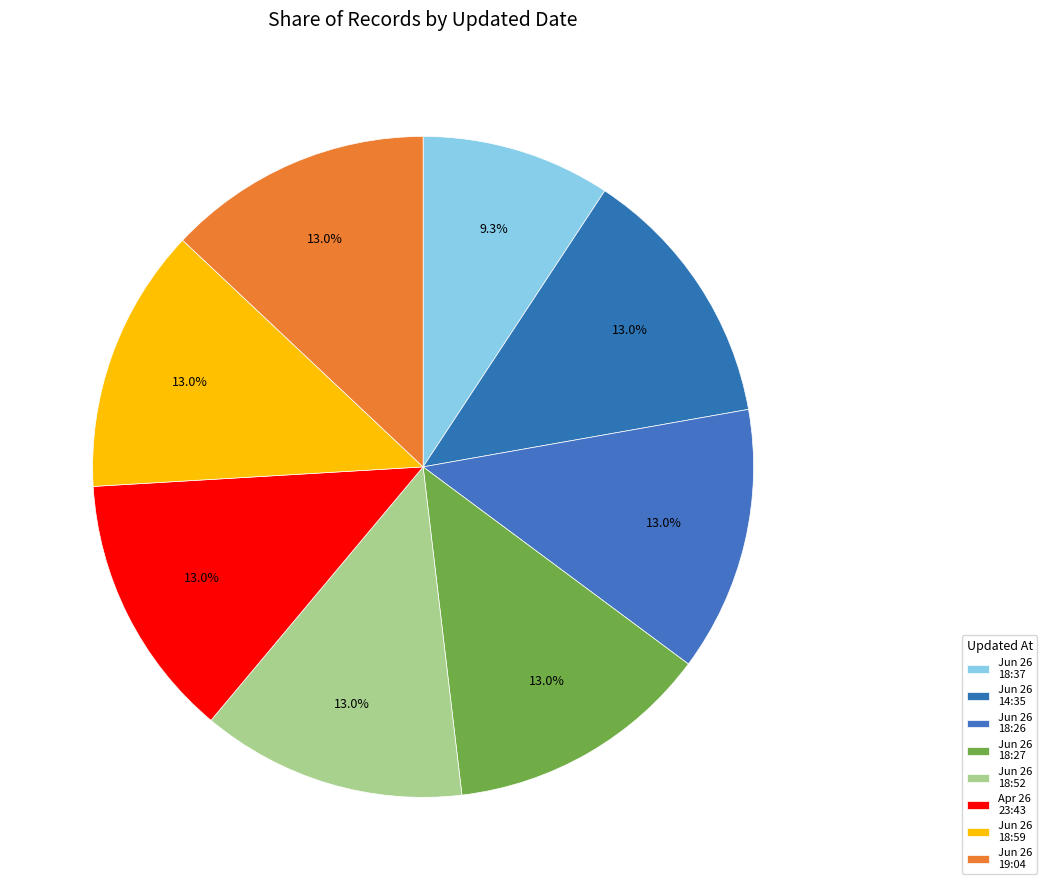

Count the number of slices in the pie.

8